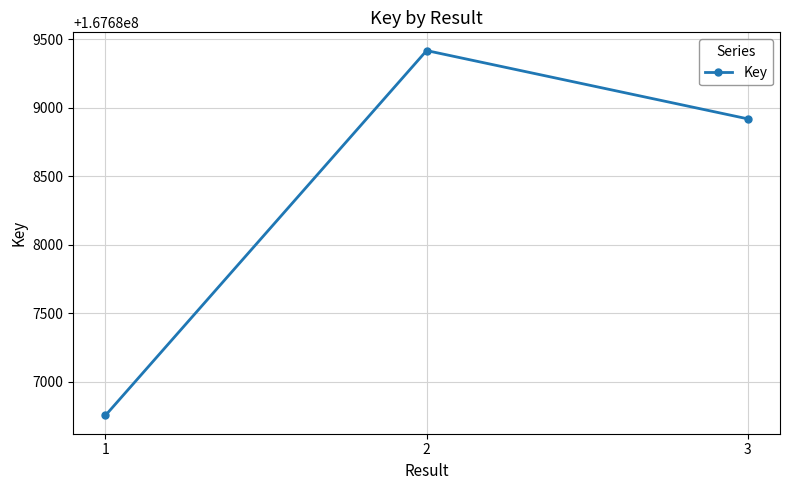

Is this an area chart (filled region under the line)?

No